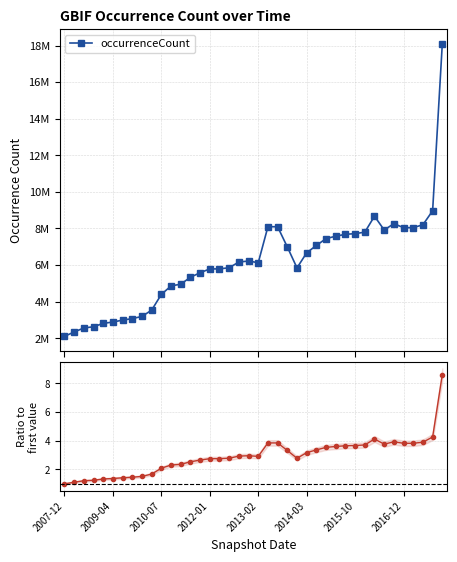

True or false: occurrenceCount and ratio to first cross at least once.

False